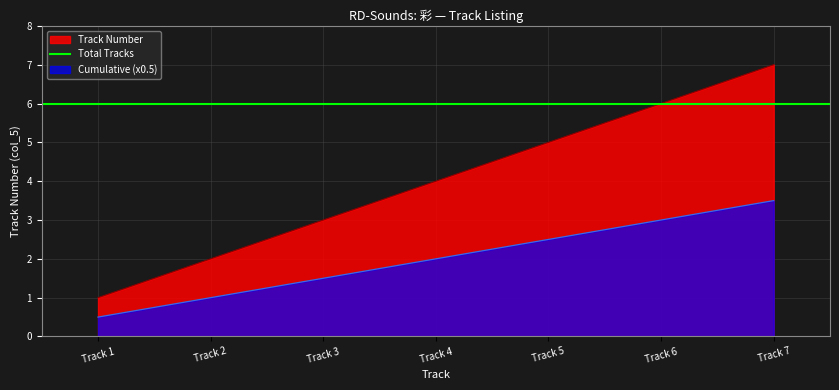

True or false: the data has more than 2 interior local peaks.

False